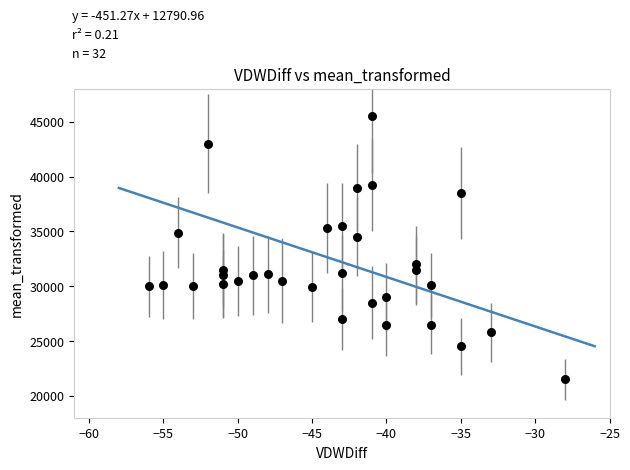

What is the range of Y values (max minus min)?

24000